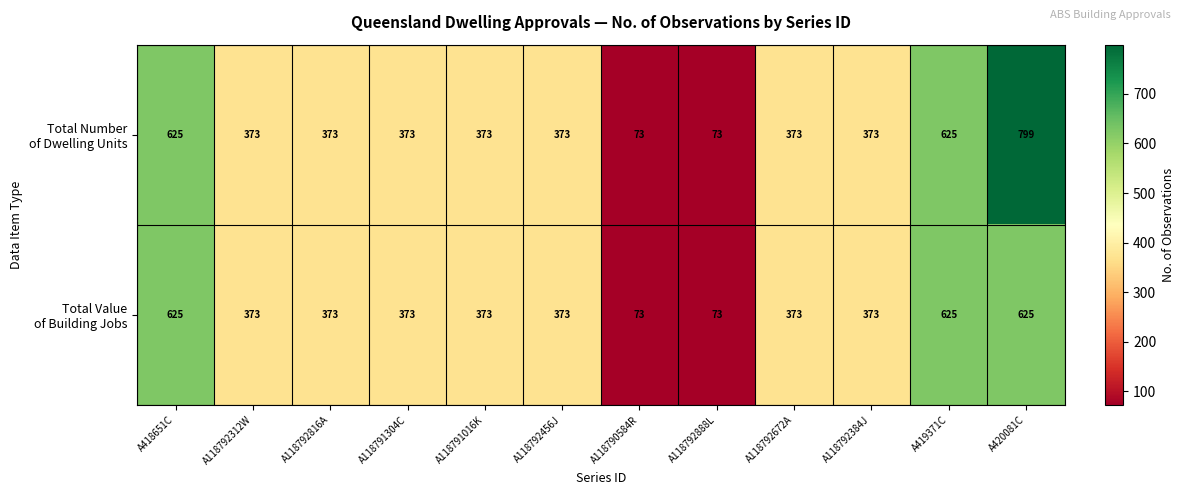

What is the total value across all series at A118792456J?

746